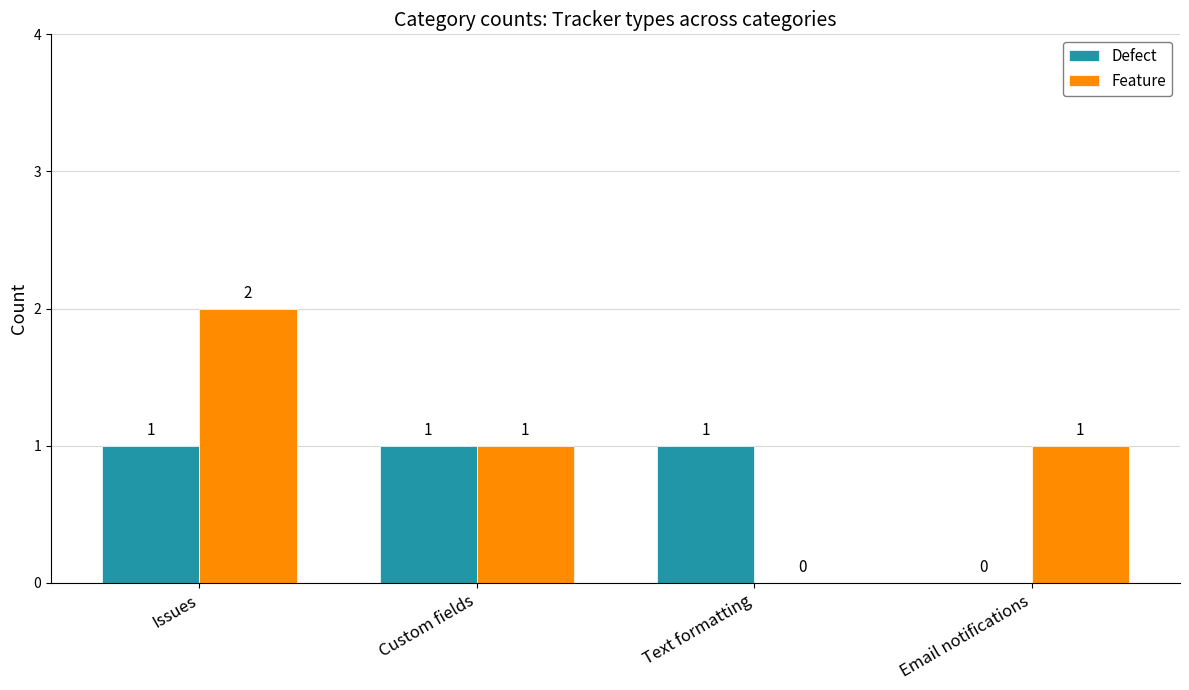

The Feature series shows 0 at Text formatting. True or false?

True